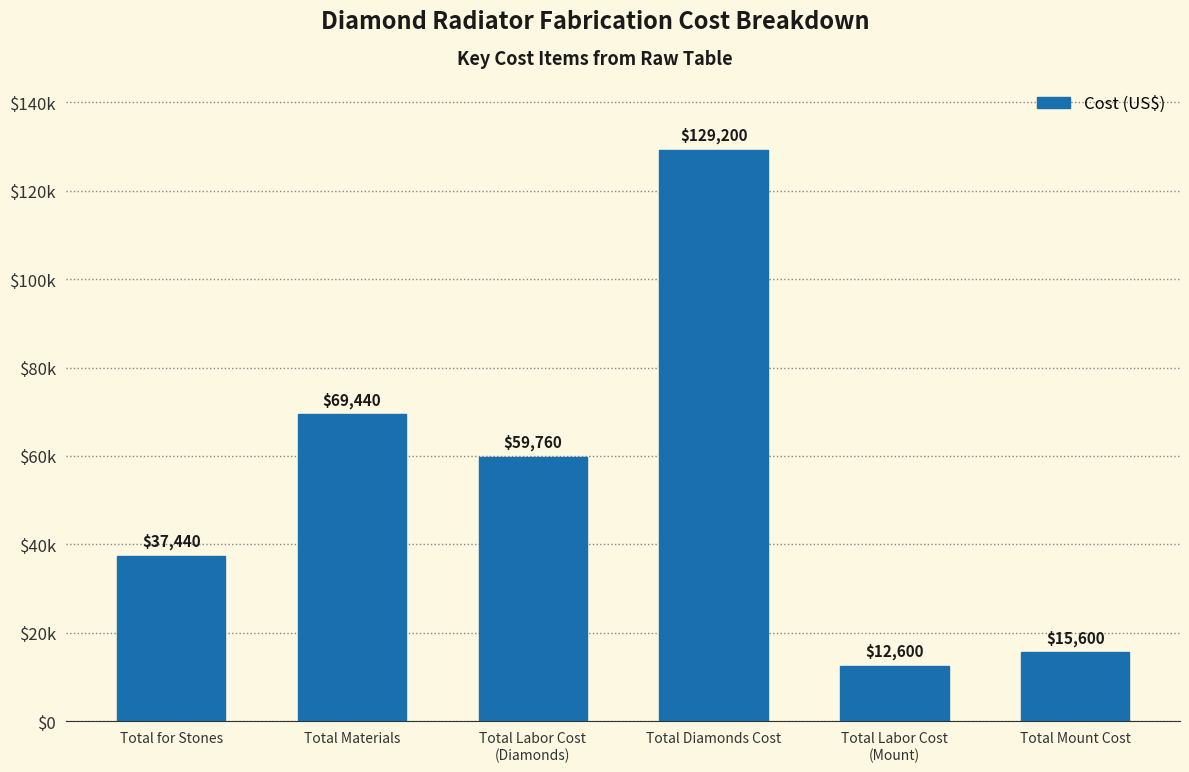

Does the chart contain any negative values?

No